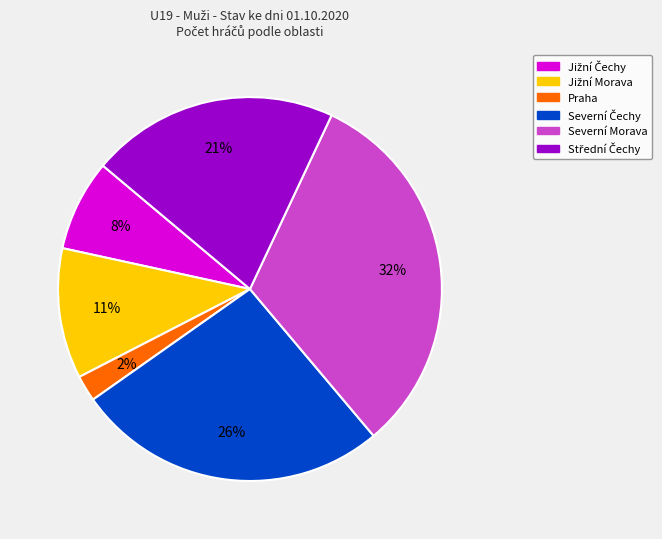

What is the smallest slice in the pie chart?

Praha